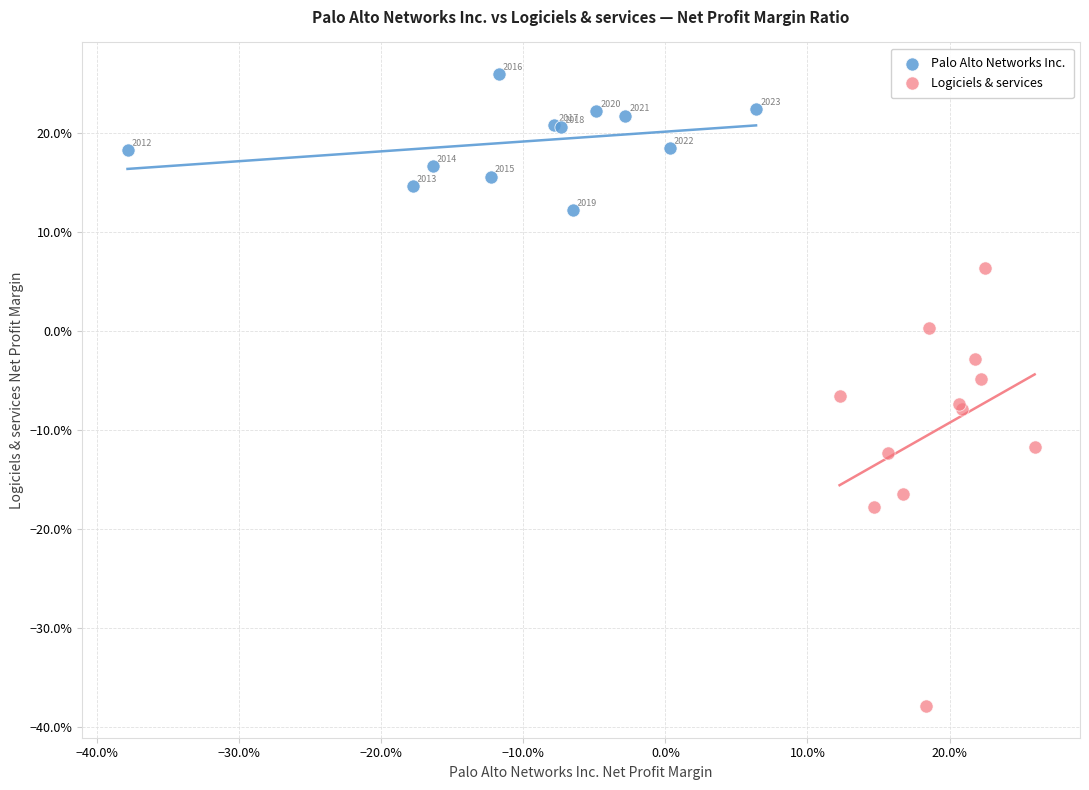

Which series reaches the maximum Y coordinate?

Palo Alto Networks Inc.